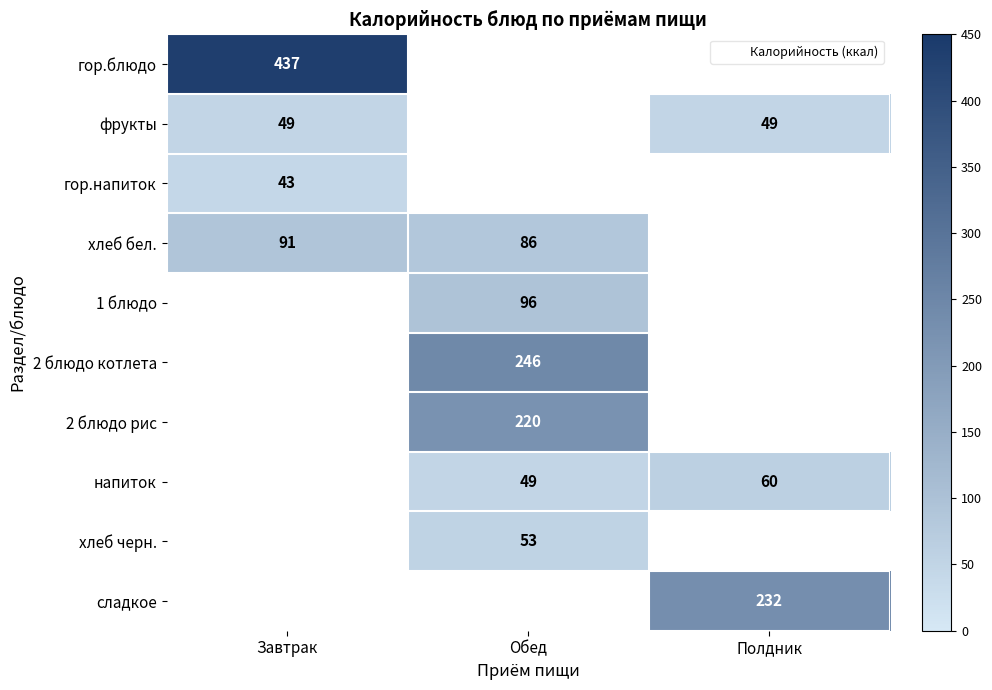

Is it true that хлеб бел. equals 86.0 at Обед?

True